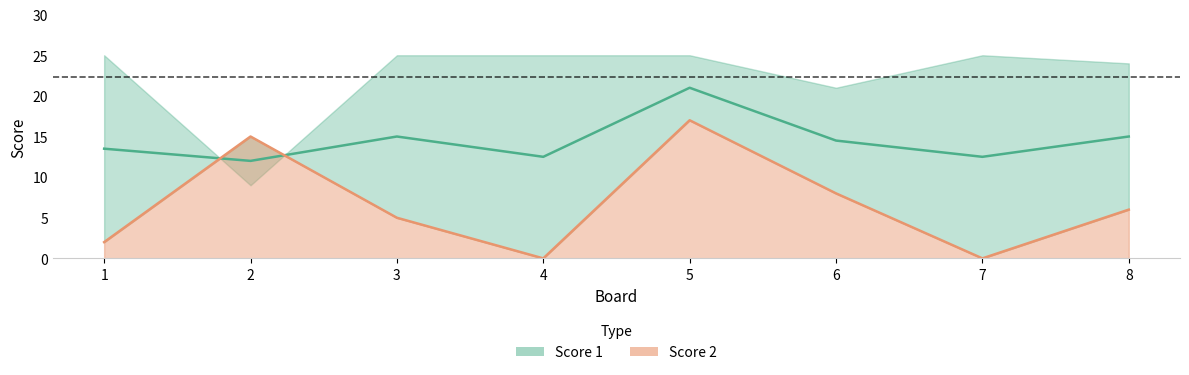

True or false: the data shows 14 at 6.

False